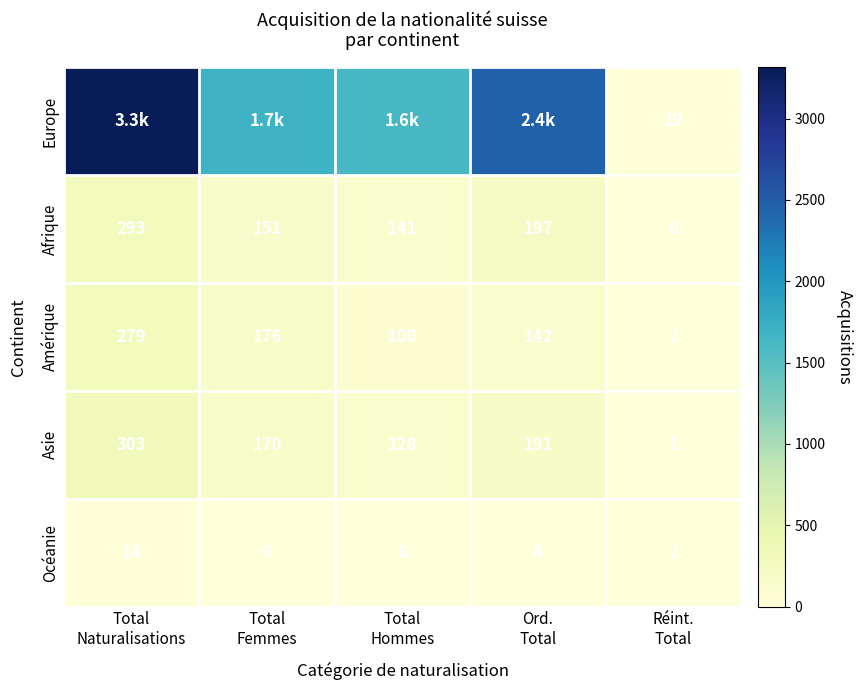

The Amérique series shows 2 at Réint. Total. True or false?

True